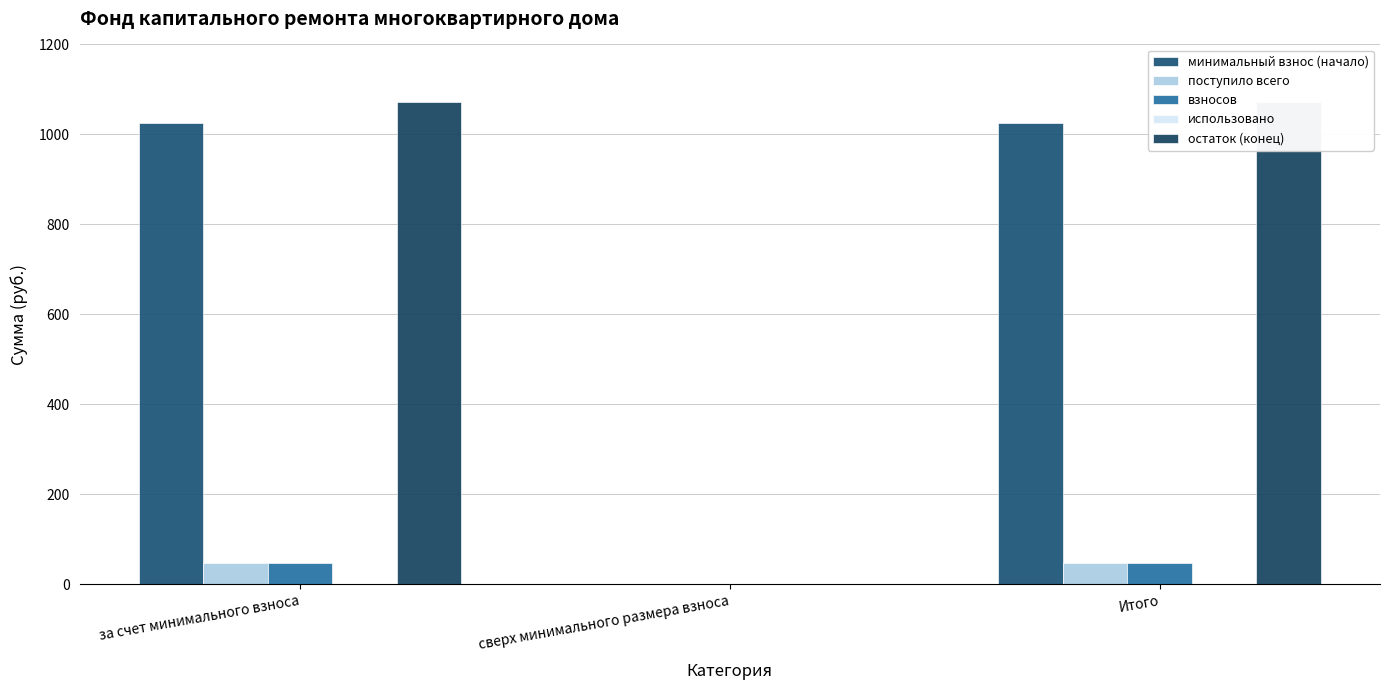

What is the label of the 1st bar from the left?

за счет минимального взноса